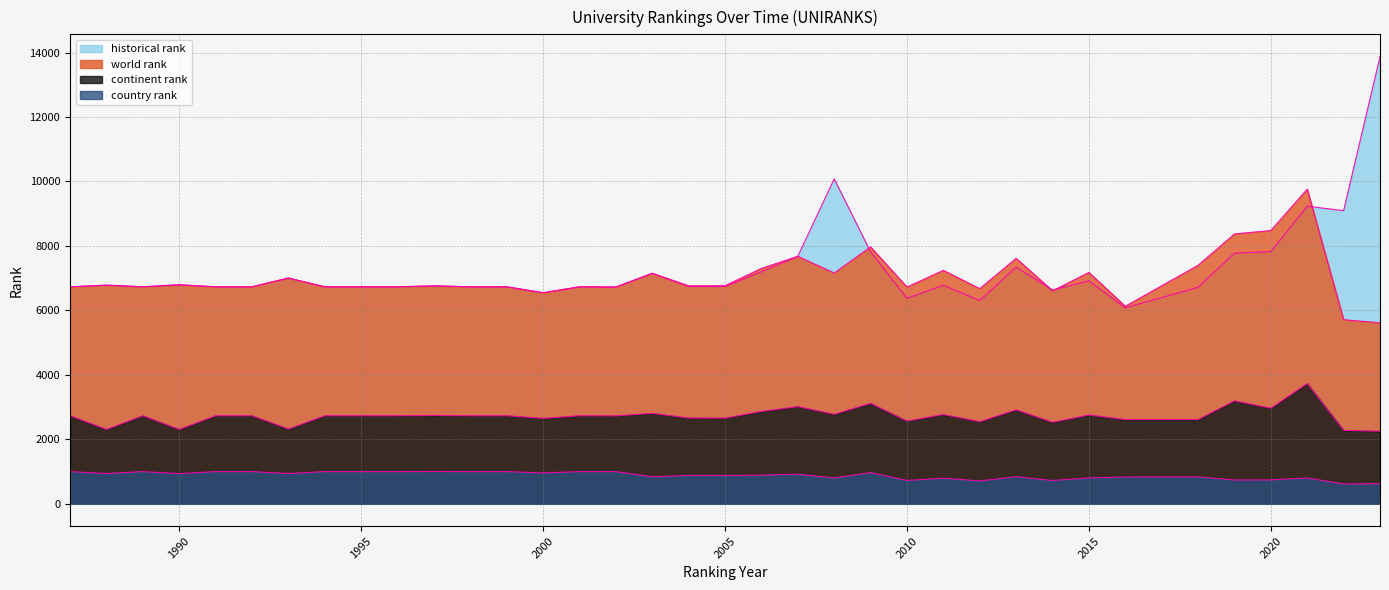

At which category does the chart reach its minimum across all series?

2022